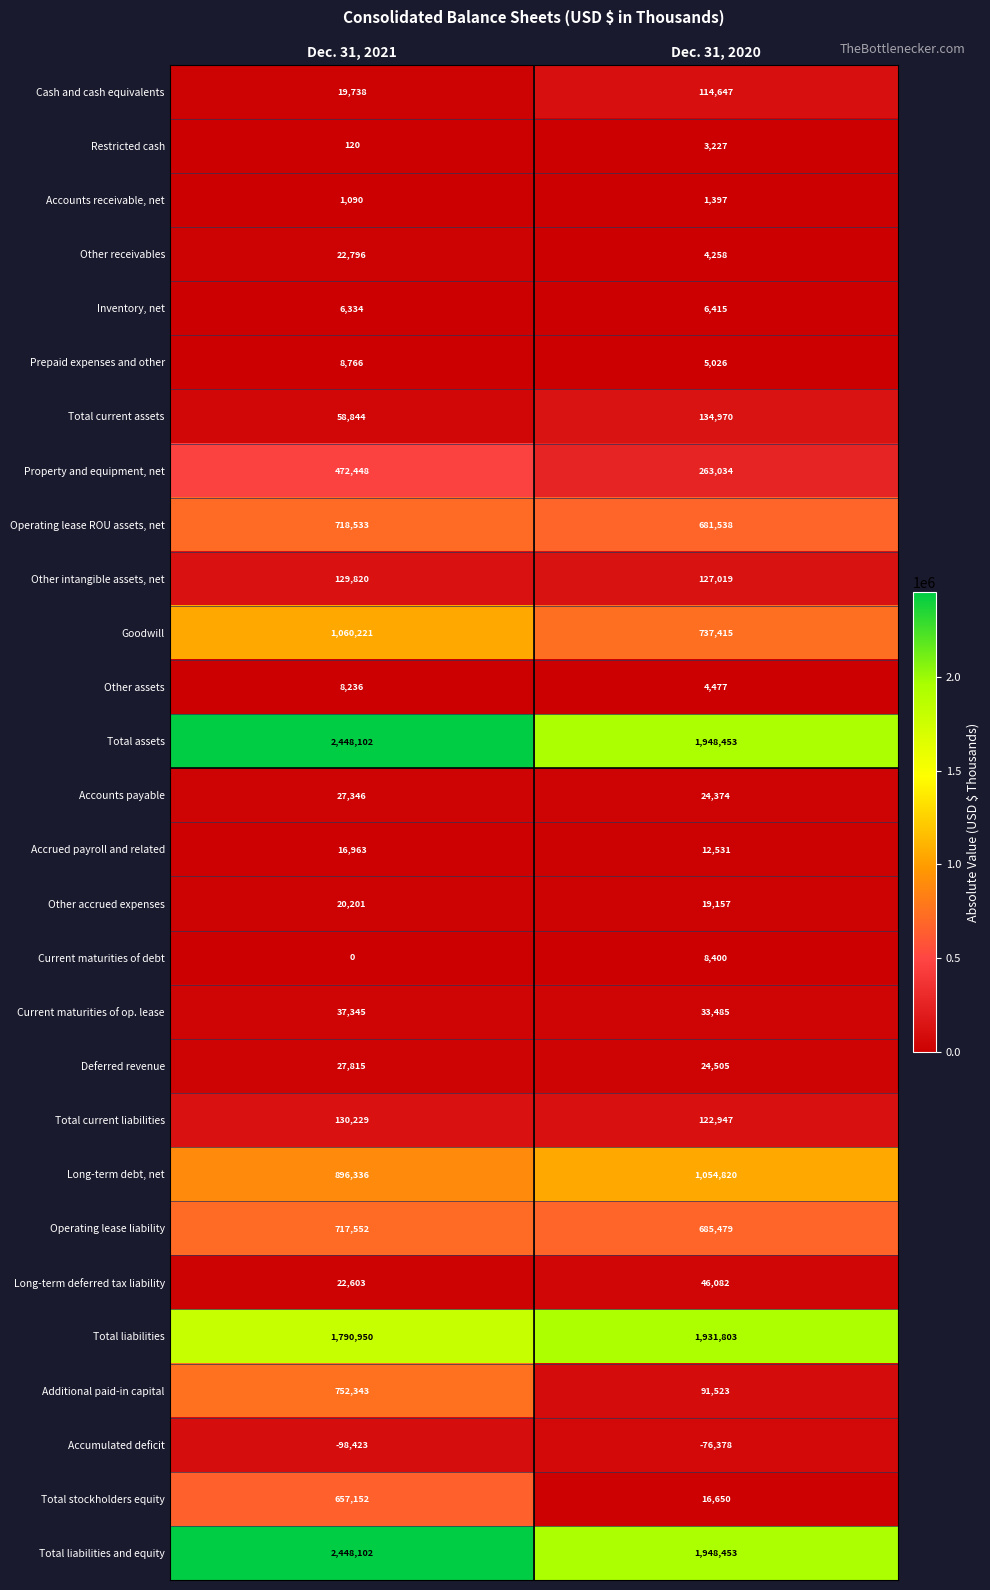

Which series has the widest spread of values?

Additional paid-in capital